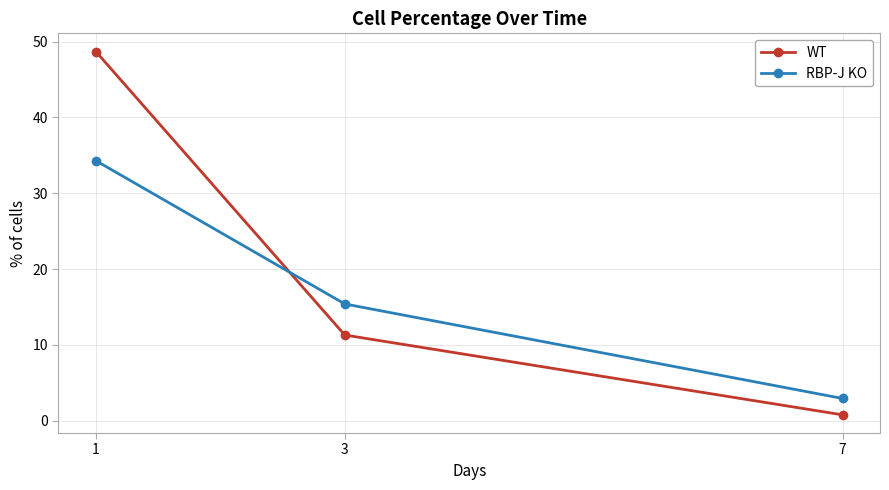

Which series has the largest total across all categories?

WT